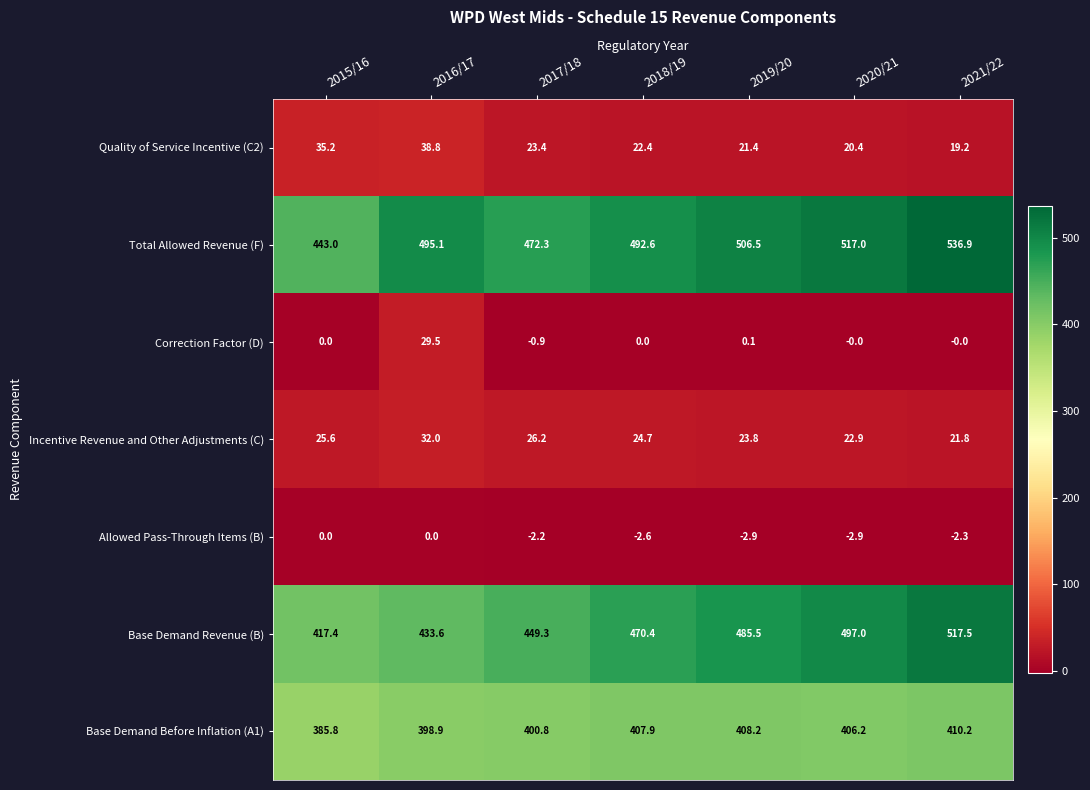

What is the maximum value shown in the chart?

536.9